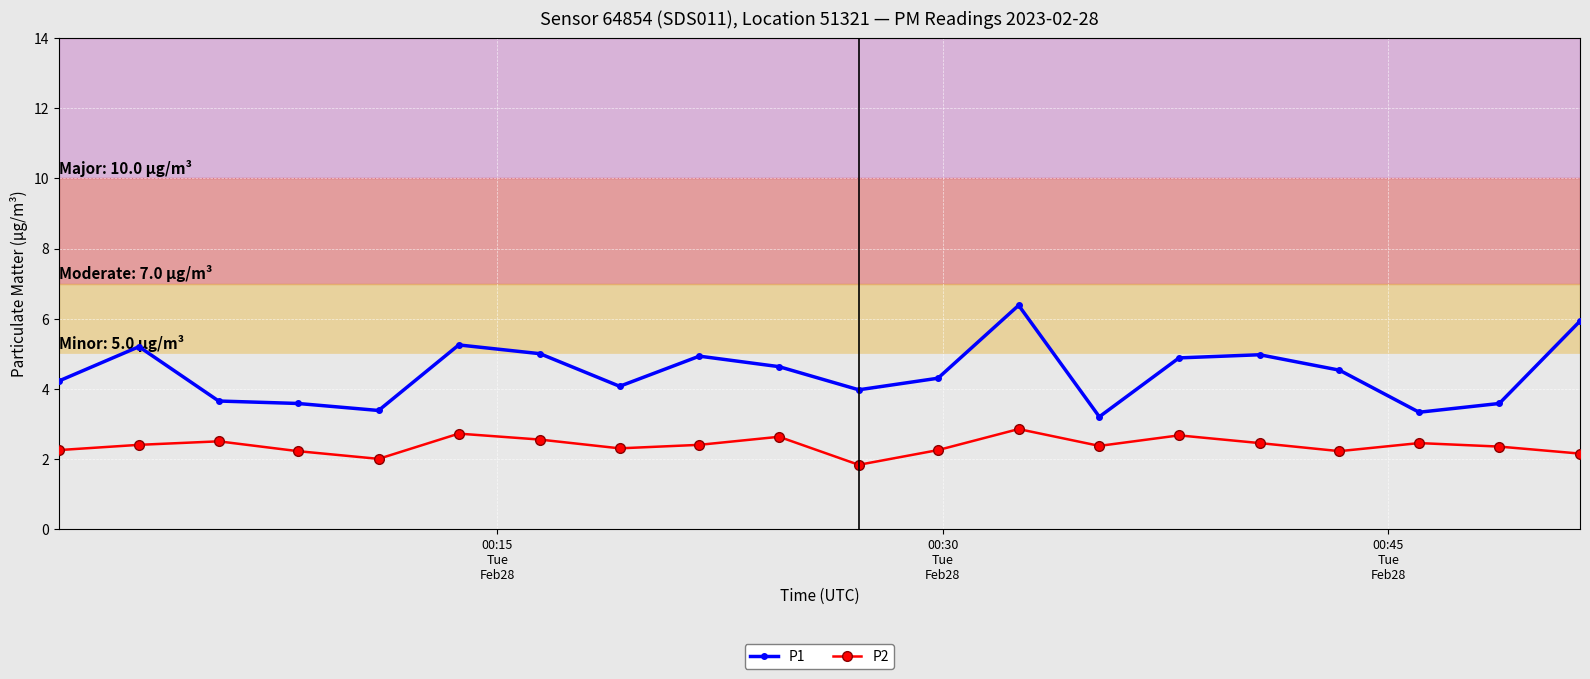

What is the smallest value displayed?

1.8